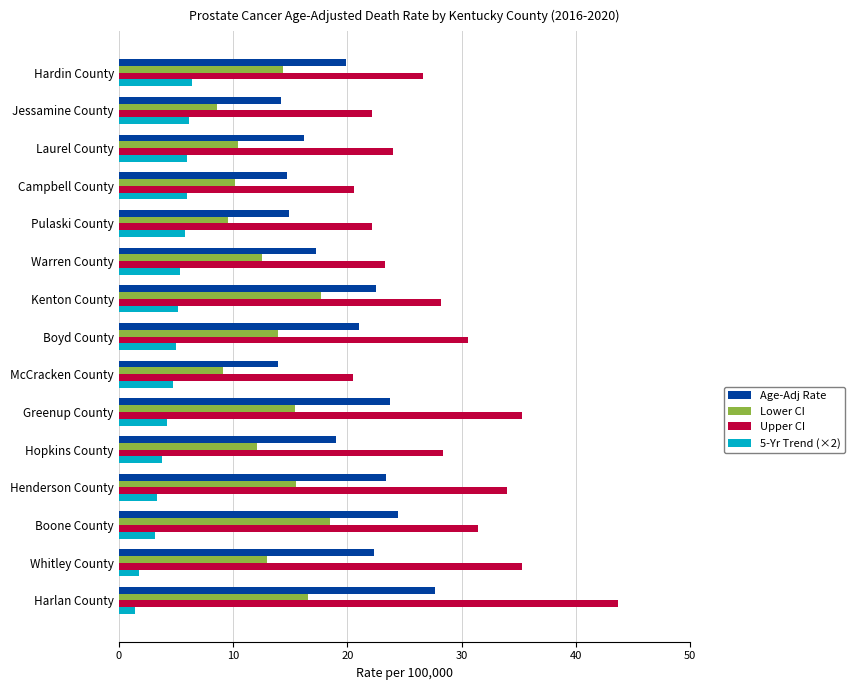

Which series changed the most between Harlan County and Pulaski County?

Upper CI